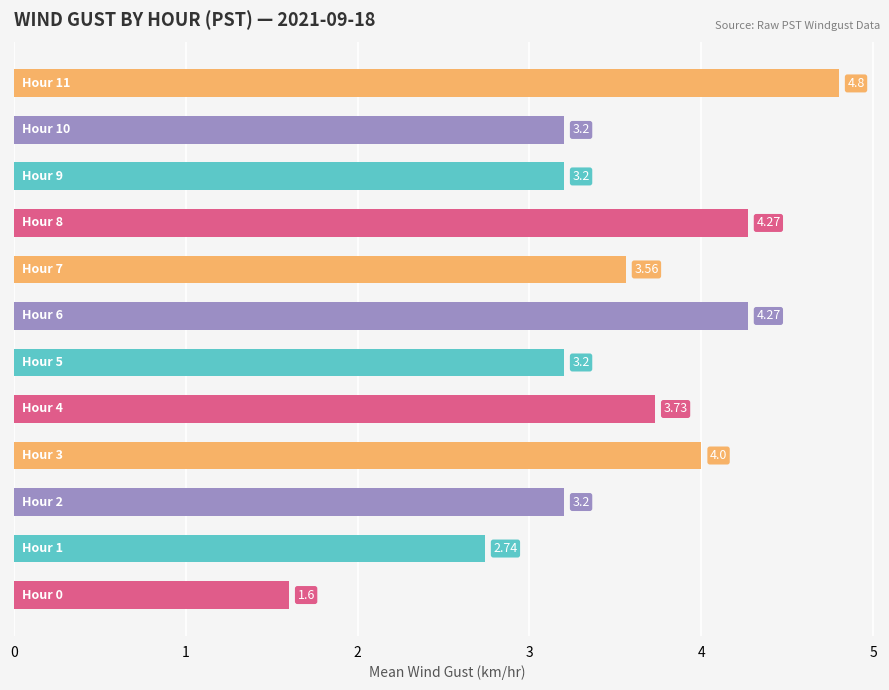

What is the difference between the maximum and minimum values?

3.2